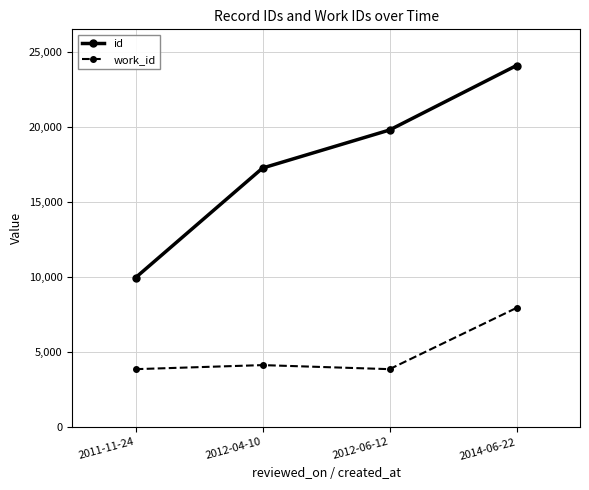

Rank the series by their maximum value, from lowest to highest.

work_id, id